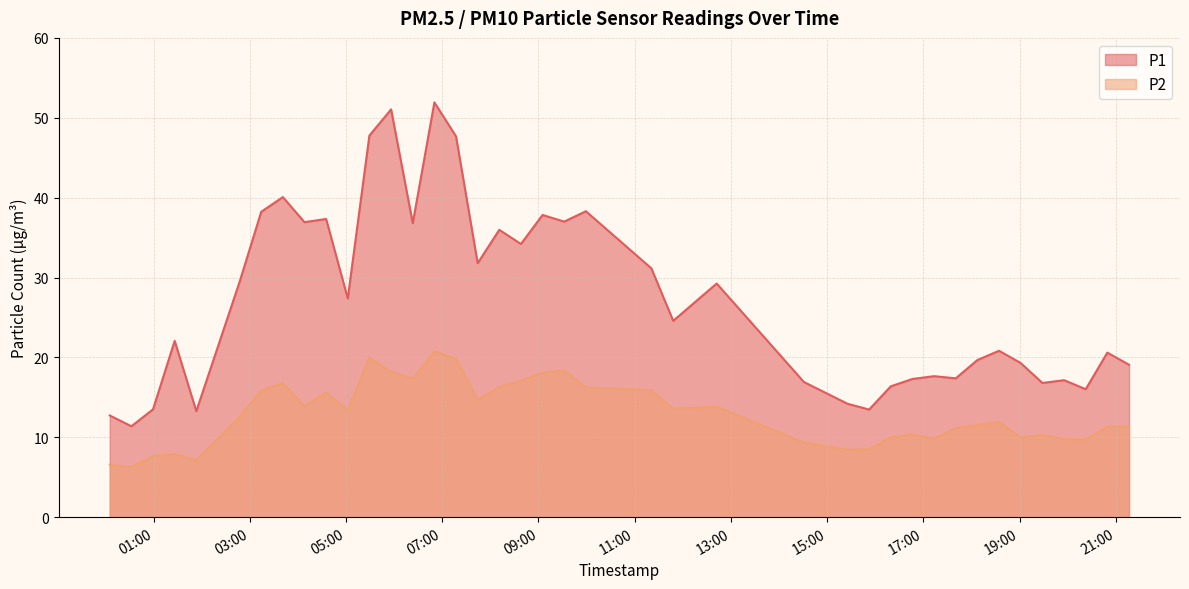

What is the difference between the second highest and second lowest values in the P1 series?

38.3